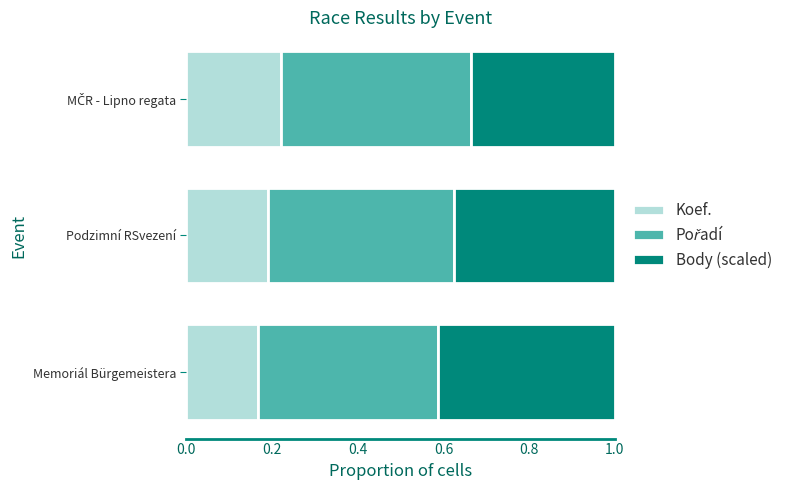

At which label does Koef. reach its minimum?

Memoriál Bürgemeistera